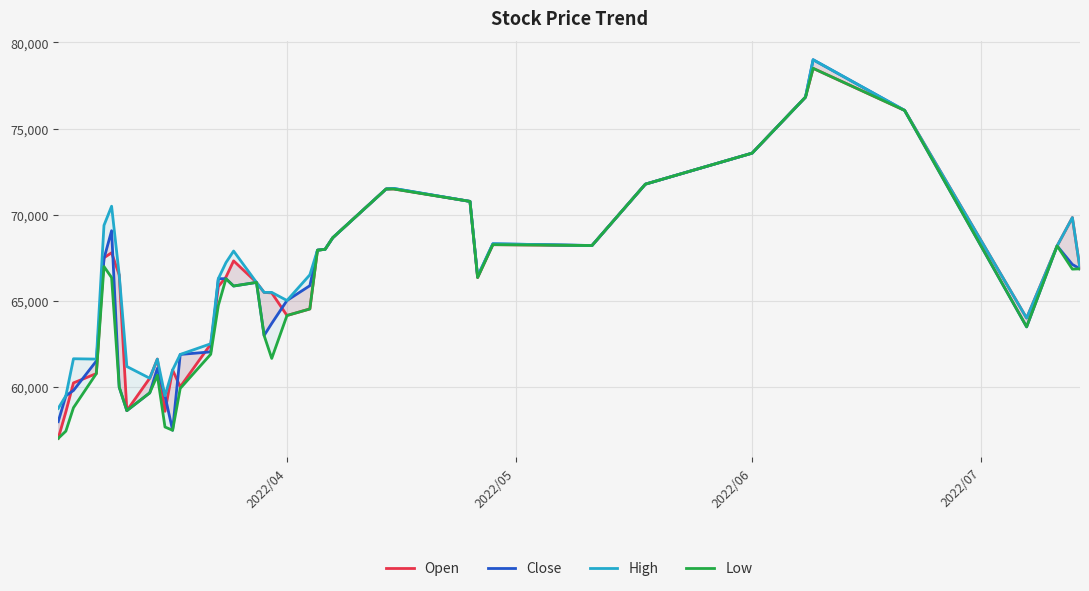

What is the greatest value displayed?

79000